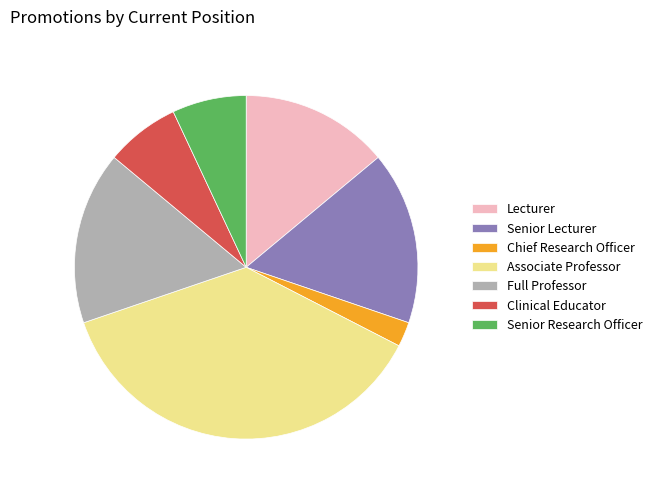

Count the number of slices in the pie.

7